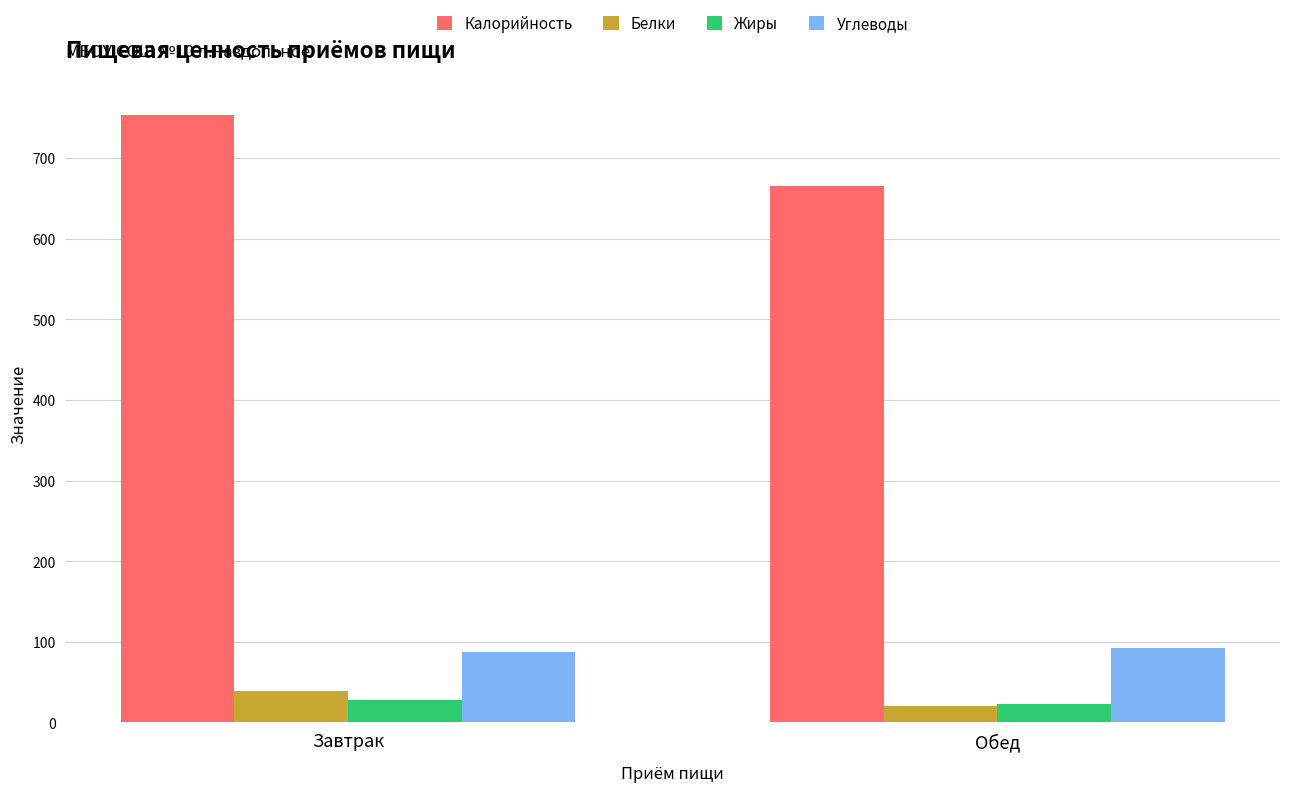

Is it true that Калорийность equals 666.0 at Обед?

True